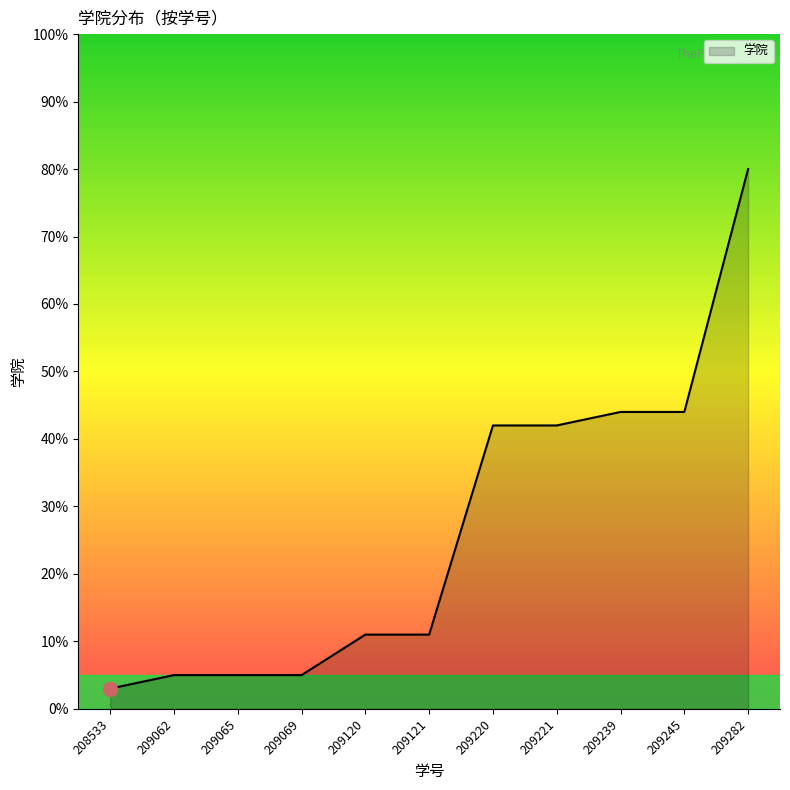

What is the difference between the maximum and minimum values?

77